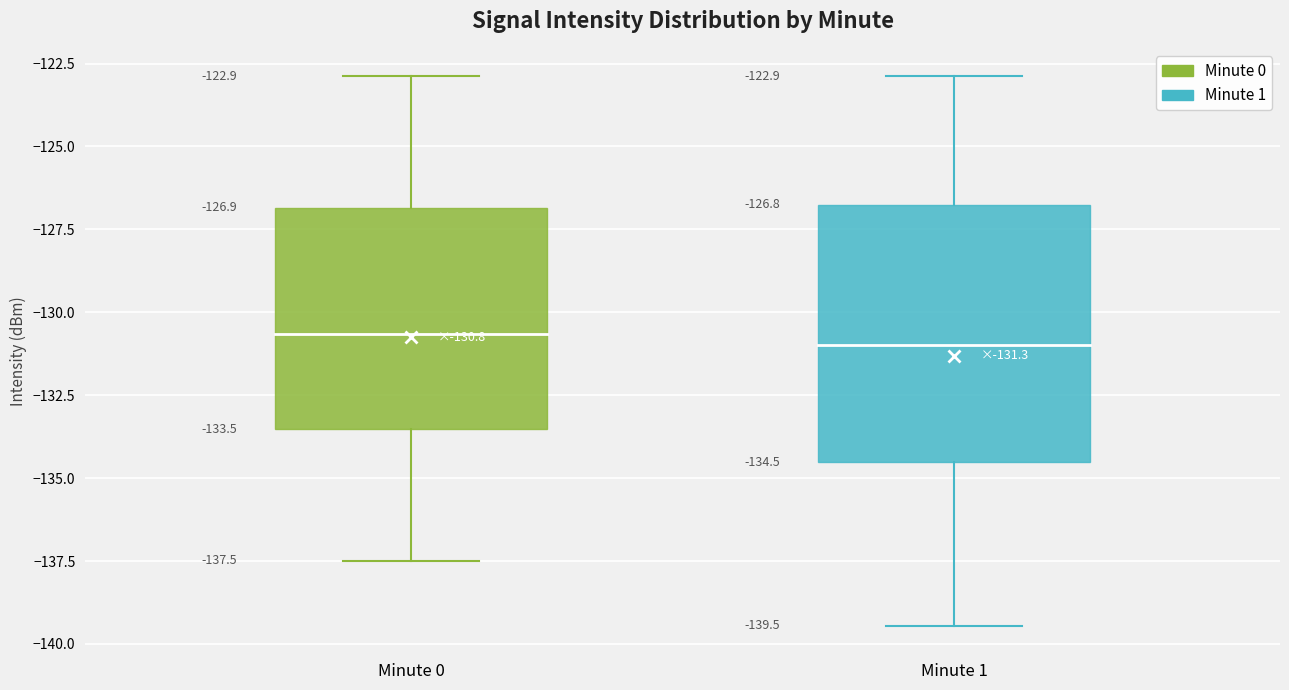

Which label corresponds to the largest value in the chart?

Minute 1